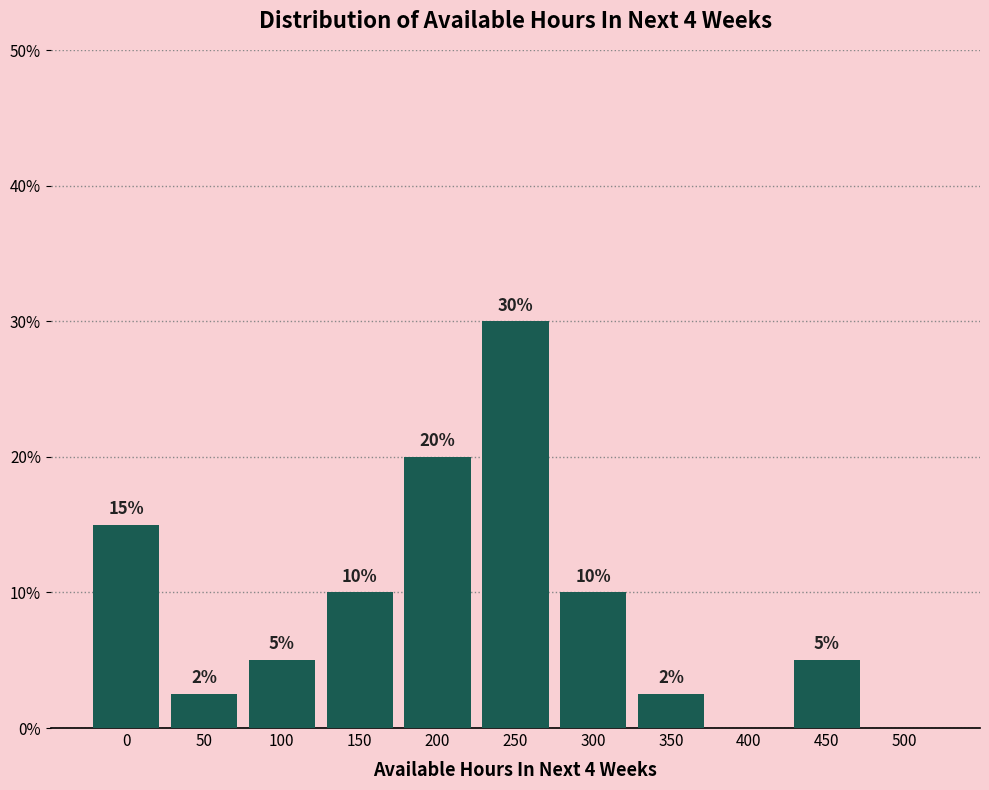

What is the maximum value shown in the chart?

30.0